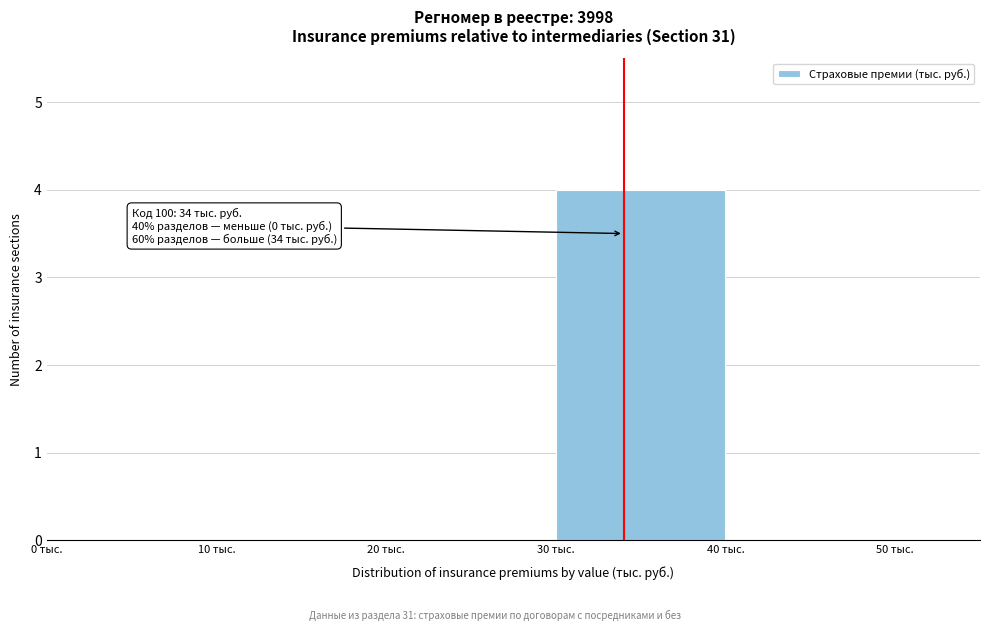

Which range on the x-axis has the tallest bar?

30 to 40